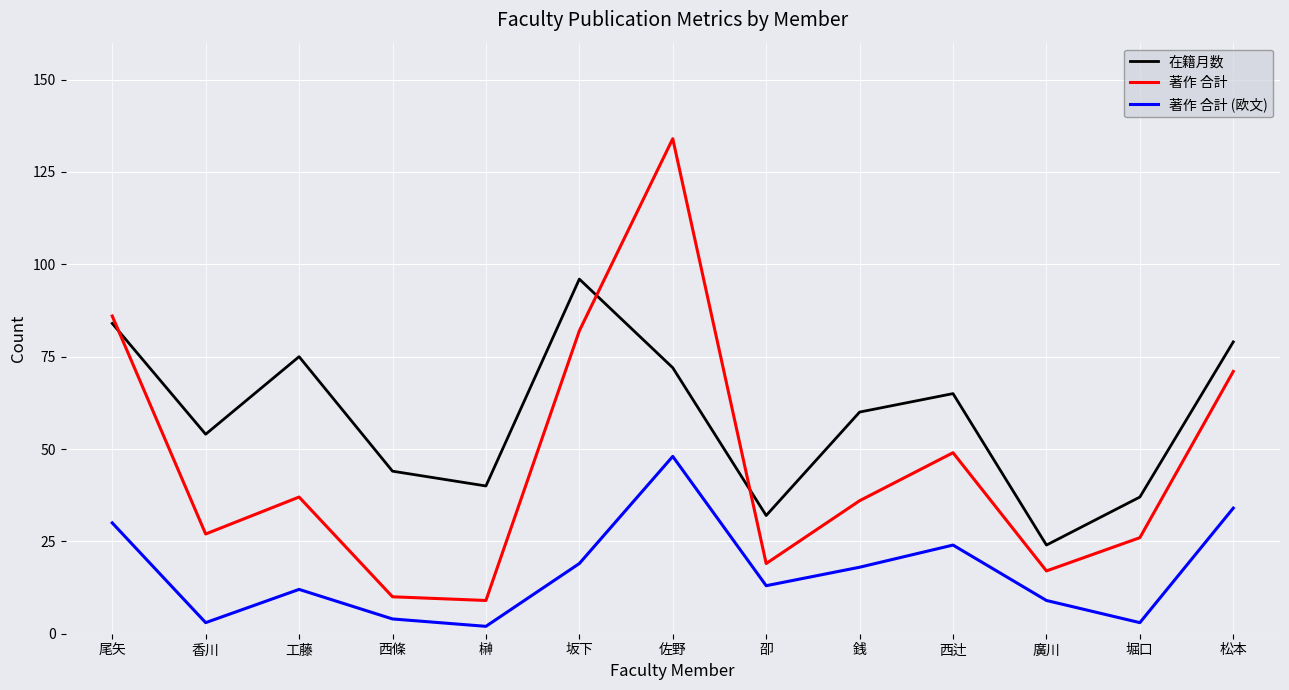

What is the smallest value displayed?

2